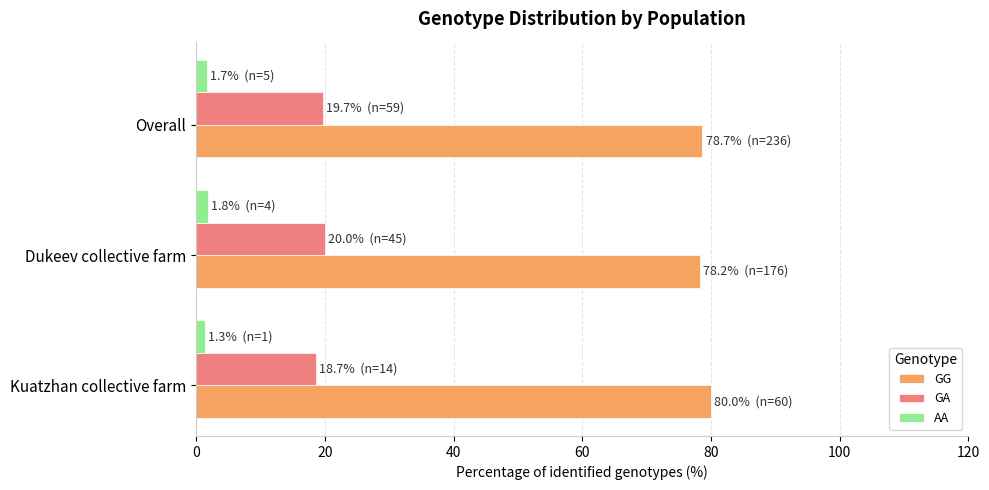

Count the number of data series in this chart.

3